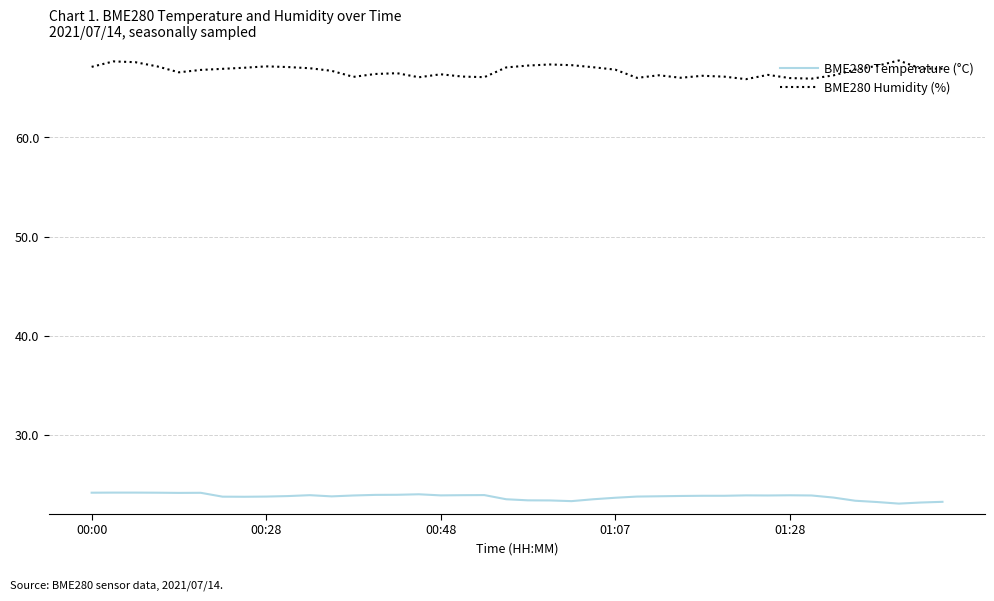

What is the highest value of the BME280 Temperature (°C) series?

24.2